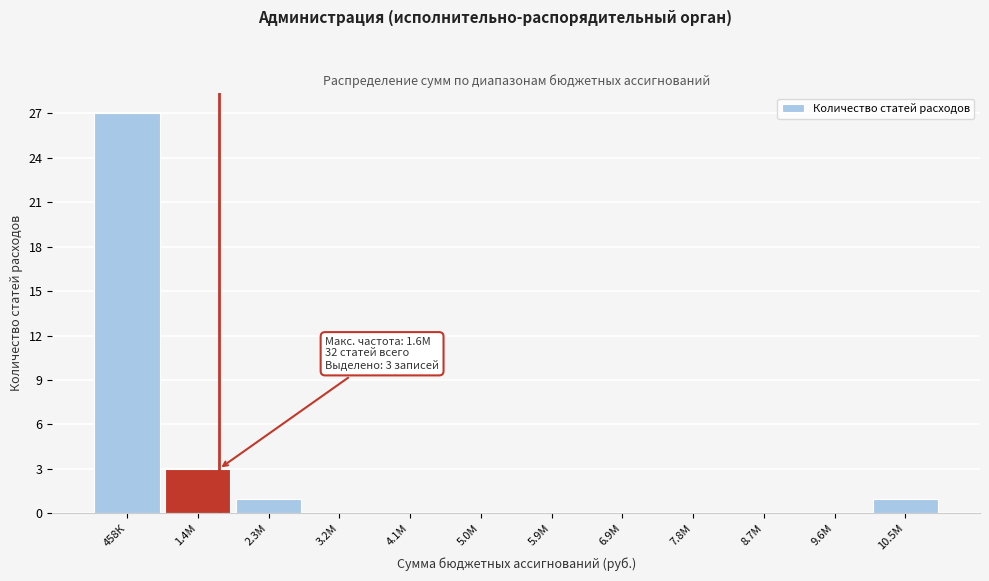

Reading left to right, extract all data points from this chart.

458К=27	1.4М=3	2.3М=1	3.2М=0	4.1М=0	5.0М=0	5.9М=0	6.9М=0	7.8М=0	8.7М=0	9.6М=0	10.5М=1